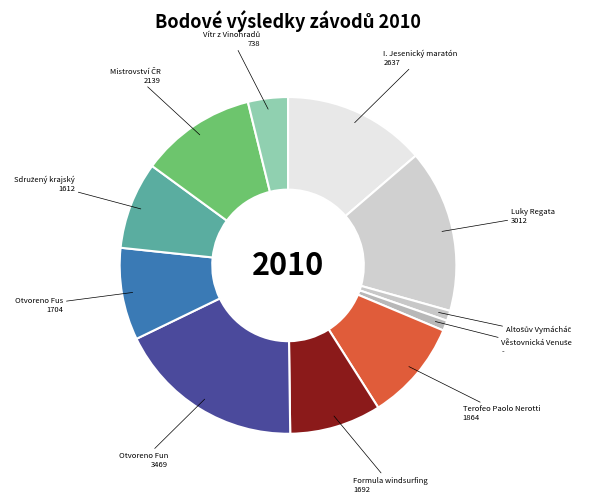

Is there a majority slice in this chart?

No